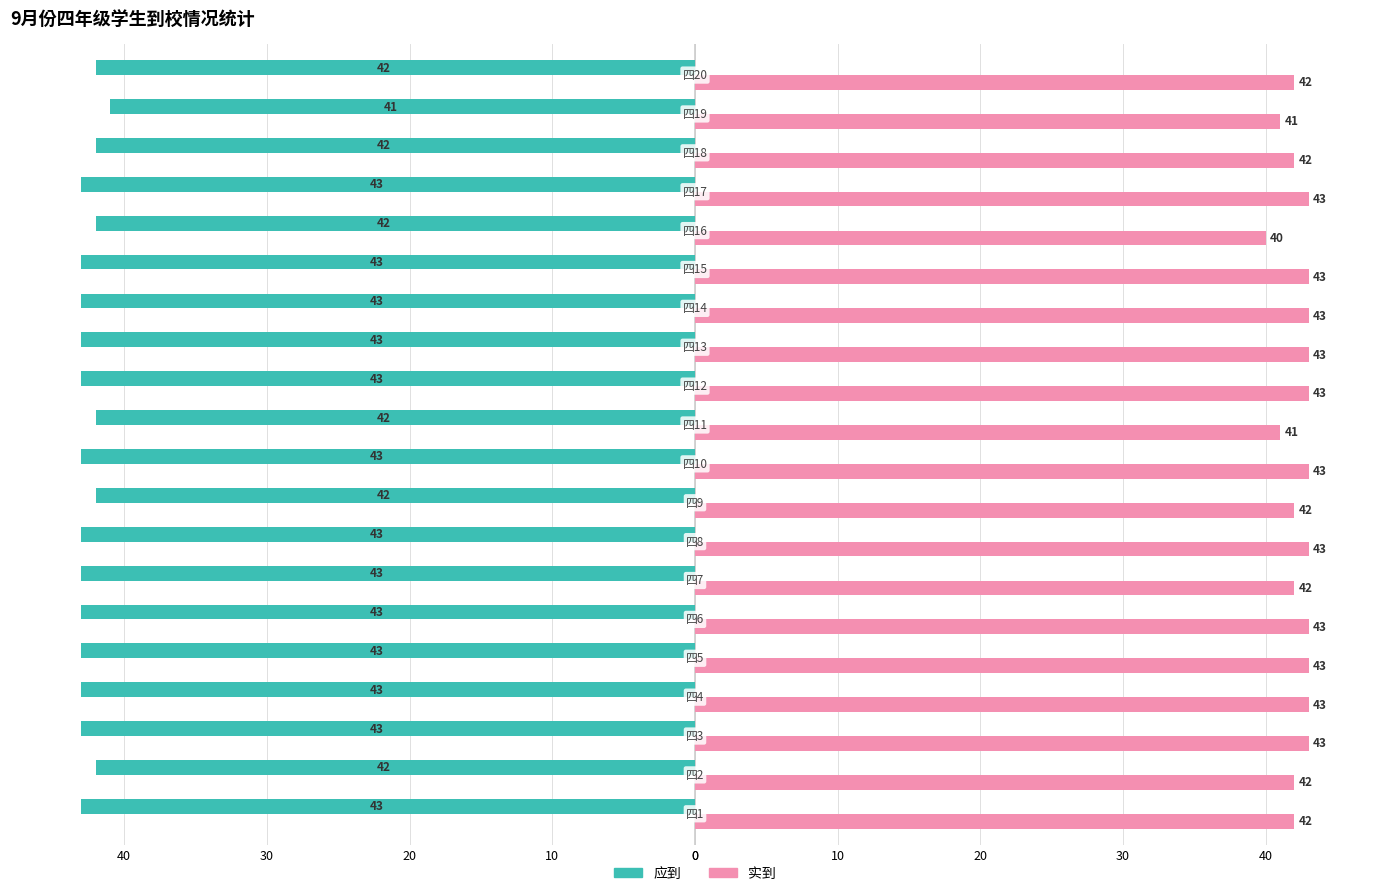

What are all the series names shown in the legend?

应到, 实到